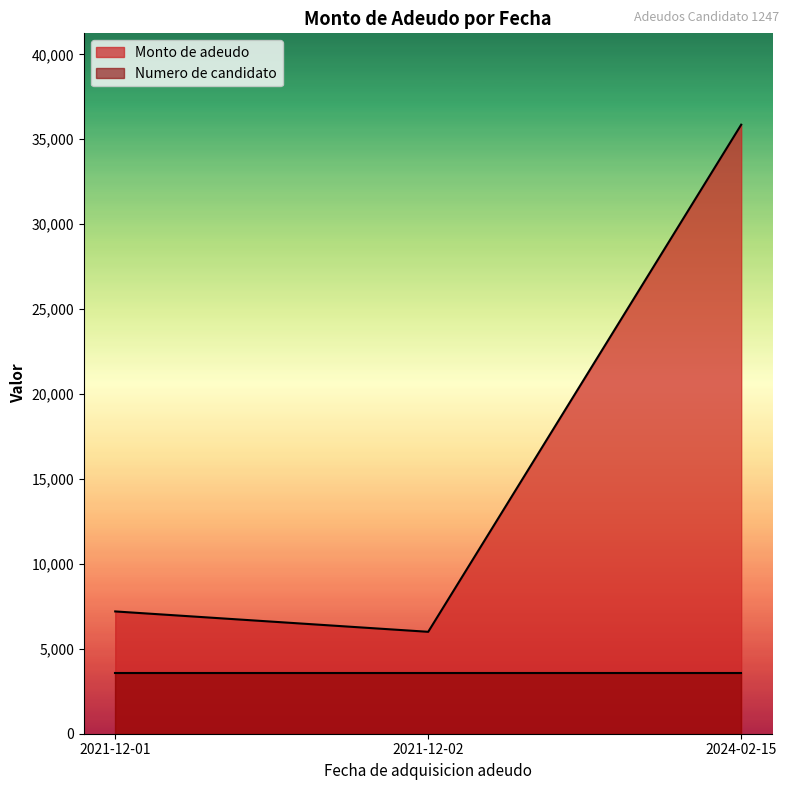

Does the chart display data point markers on the line(s)?

No